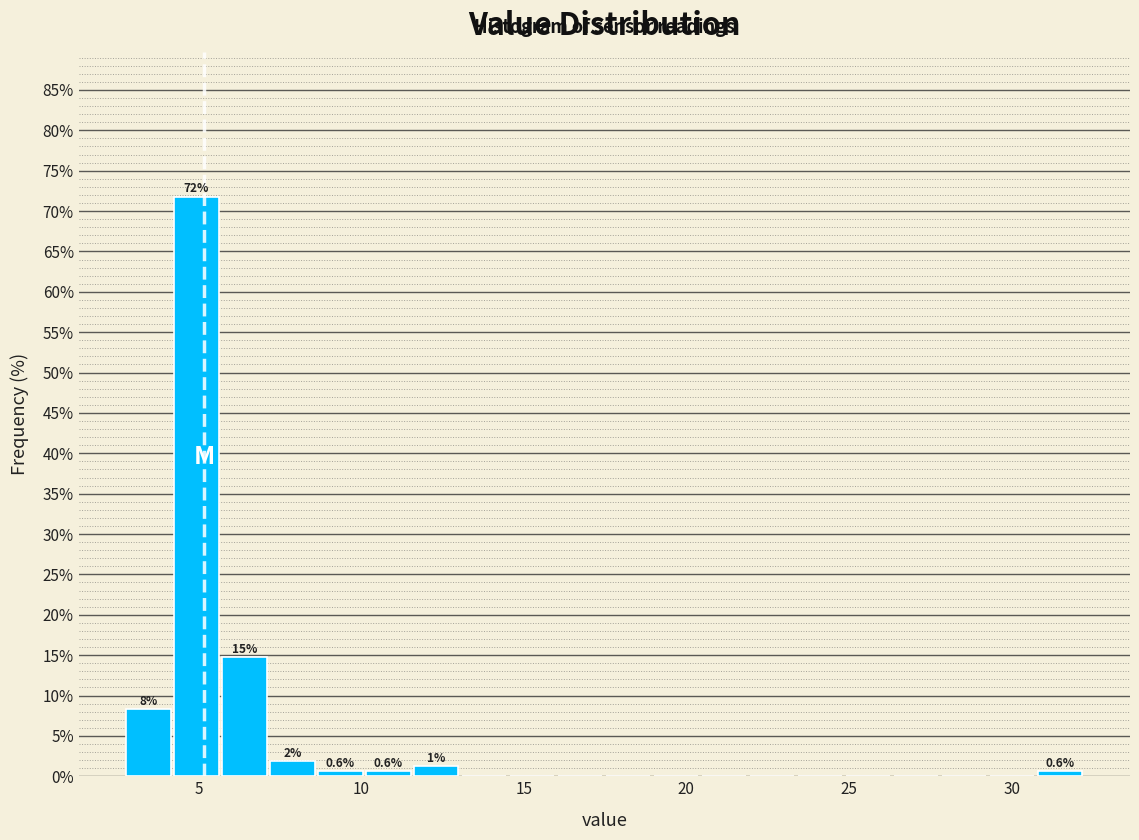

Around what value on the x-axis is the tallest bar? Give the approximate position of its centre, as read against the axis.

5.0